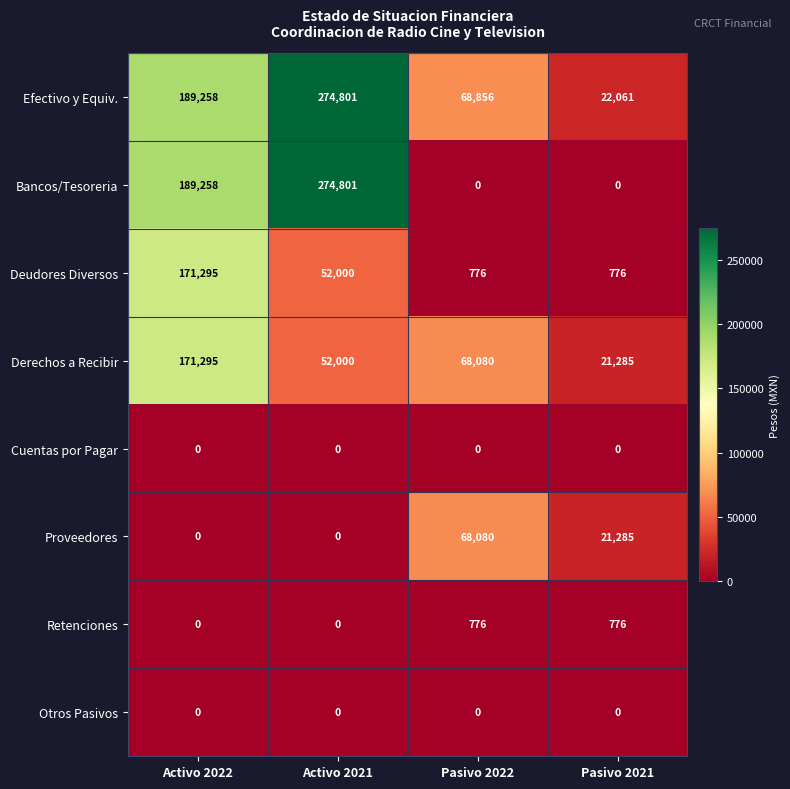

Which series has the largest range (max minus min)?

Bancos/Tesoreria